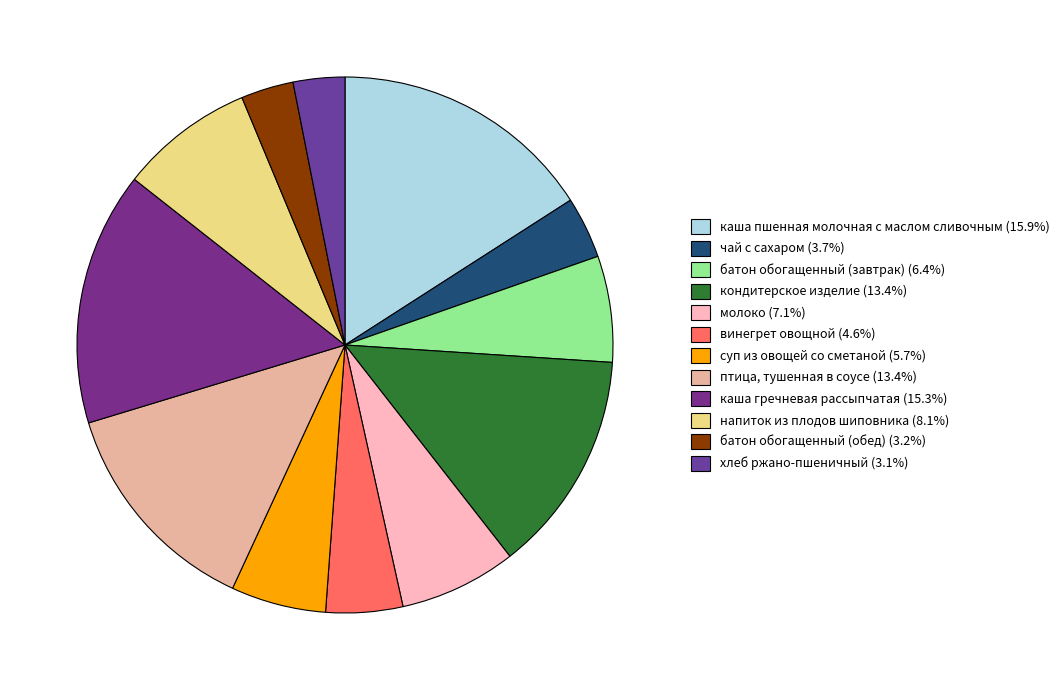

Is there any slice that represents more than half of the pie?

No